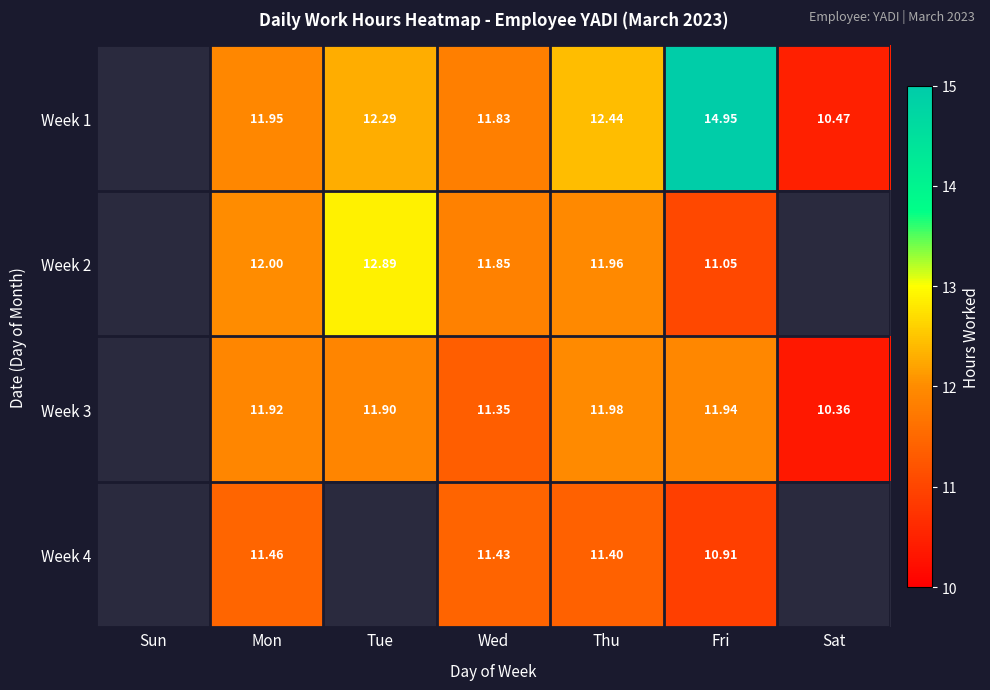

The value of Week 2 at Wed is 11.8. True or false?

True